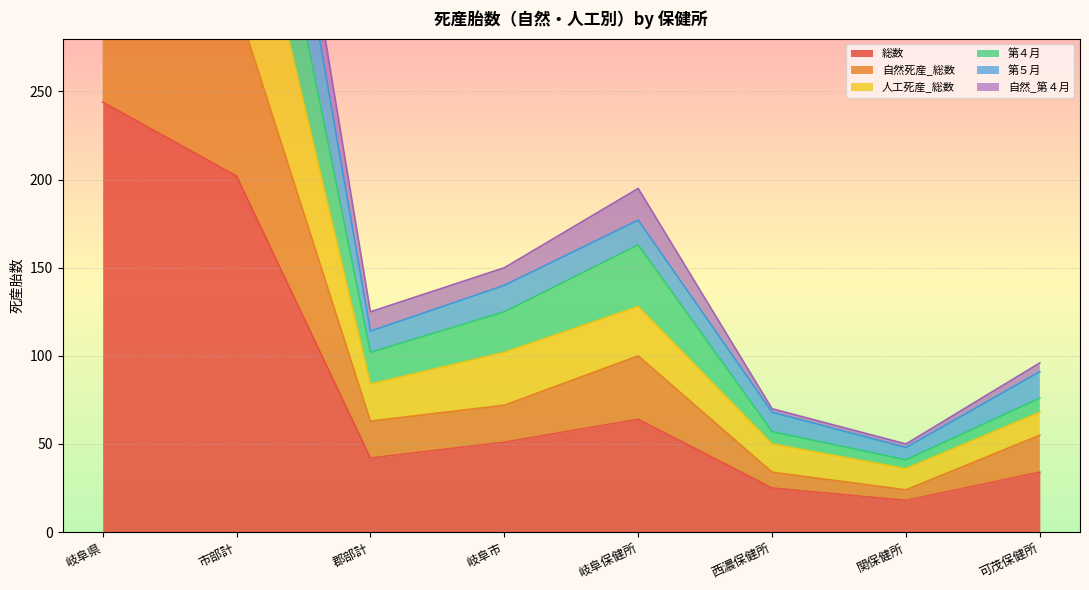

Where does the 第４月 series first go above 125?

岐阜県